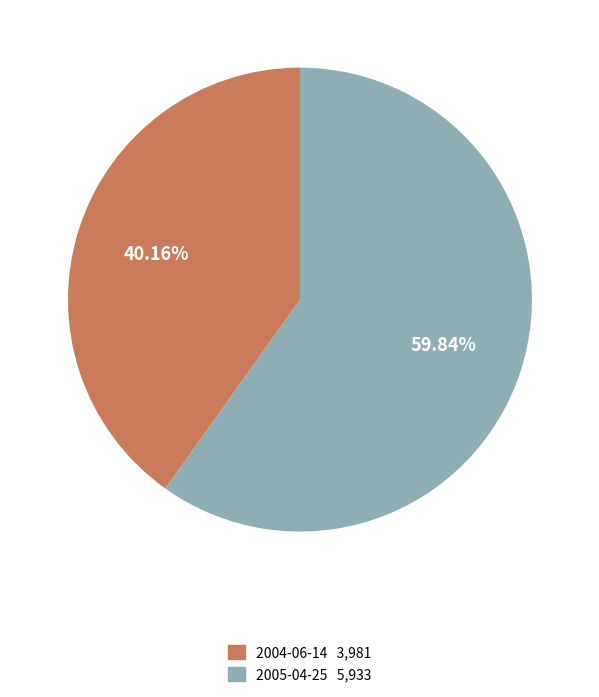

The 2005-04-25 slice represents 60% of the pie. True or false?

True